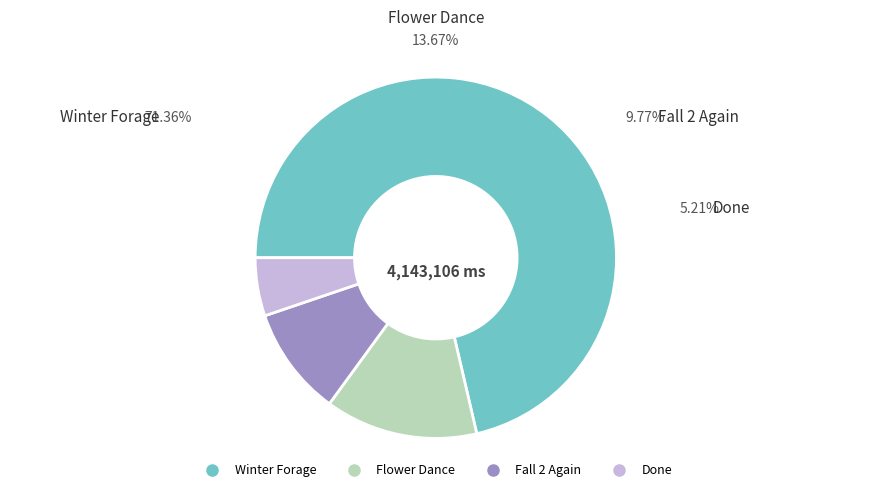

True or false: Fall 2 Again accounts for 10% of the total.

True